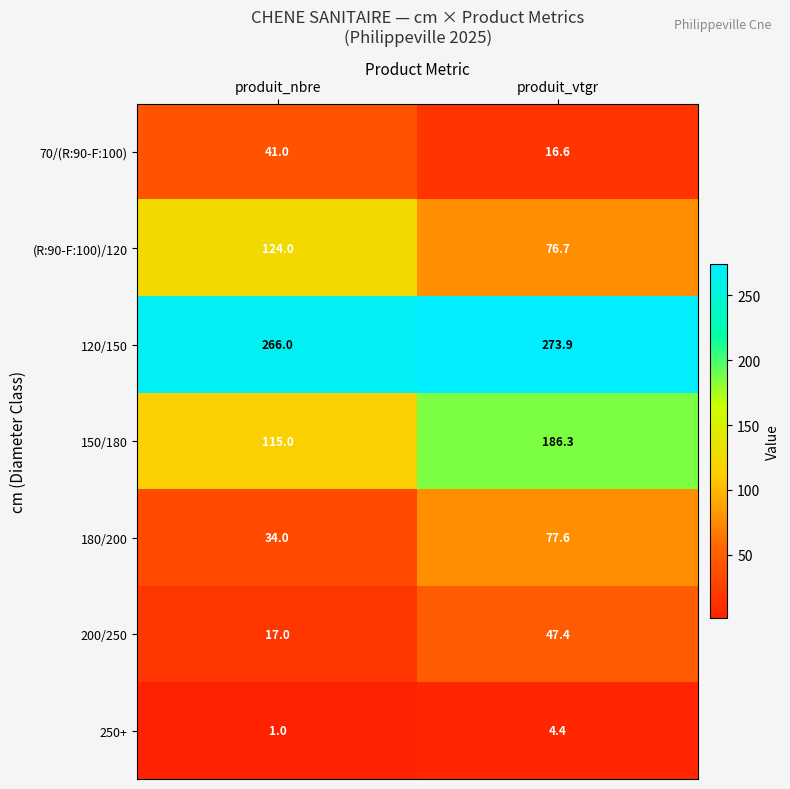

Reading left to right, extract all data points from this chart.

70/(R:90-F:100): 41.0	16.6
(R:90-F:100)/120: 124.0	76.7
120/150: 266.0	273.9
150/180: 115.0	186.3
180/200: 34.0	77.6
200/250: 17.0	47.4
250+: 1.0	4.4